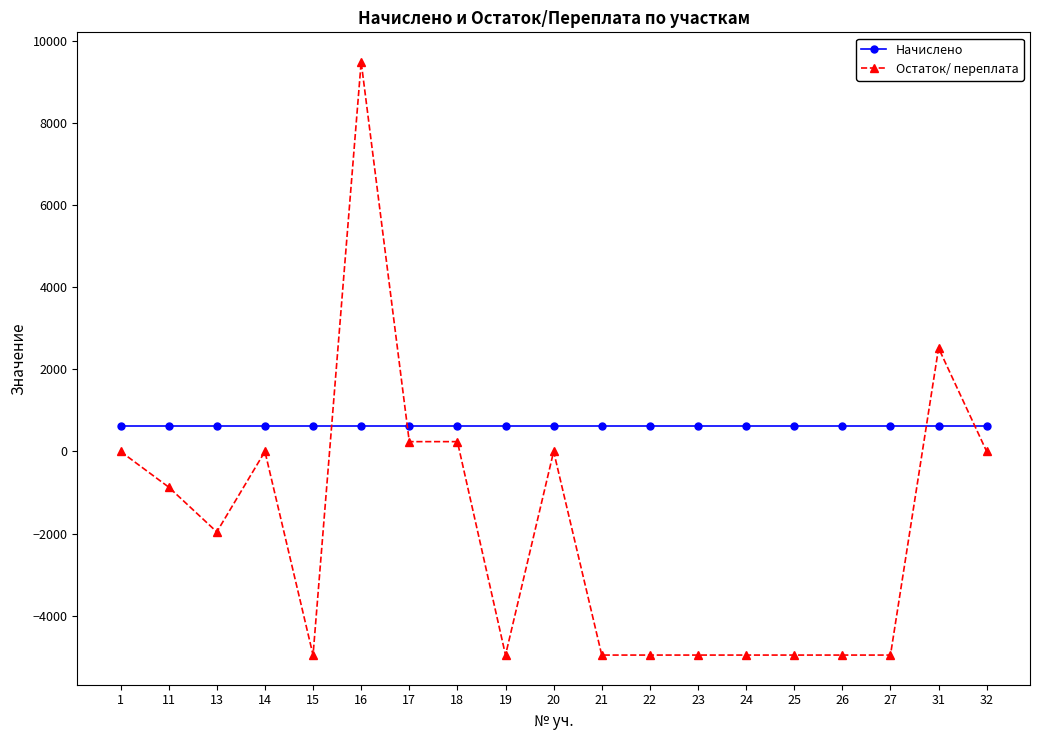

What is the value of the Начислено point at the 16th from the left?

620